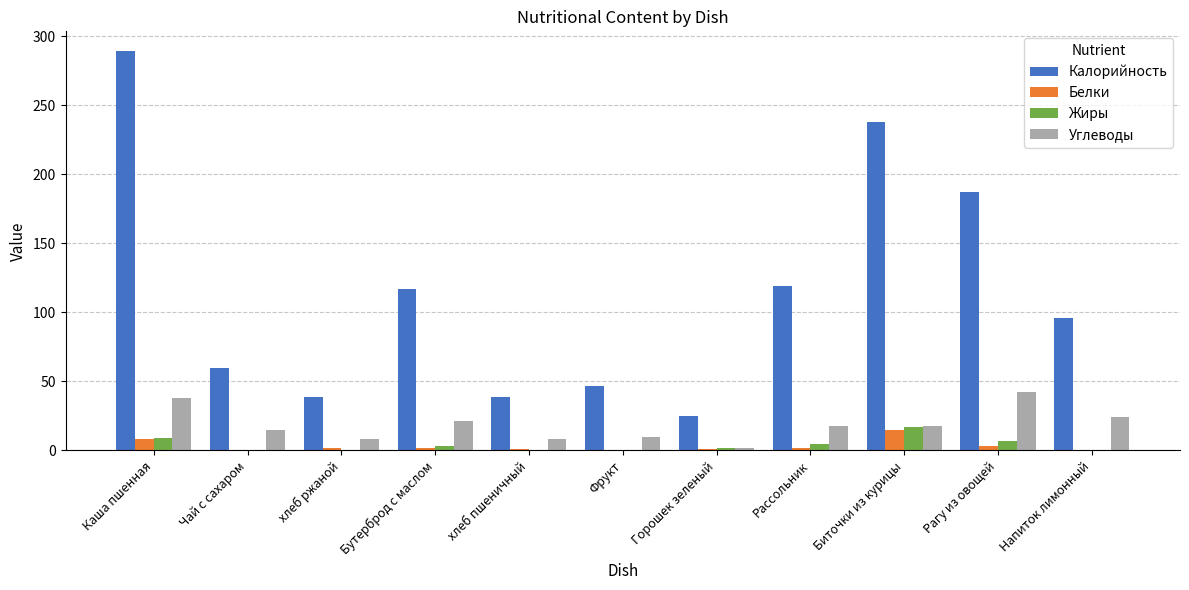

Where is Белки nearest to the value 7?

Каша пшенная